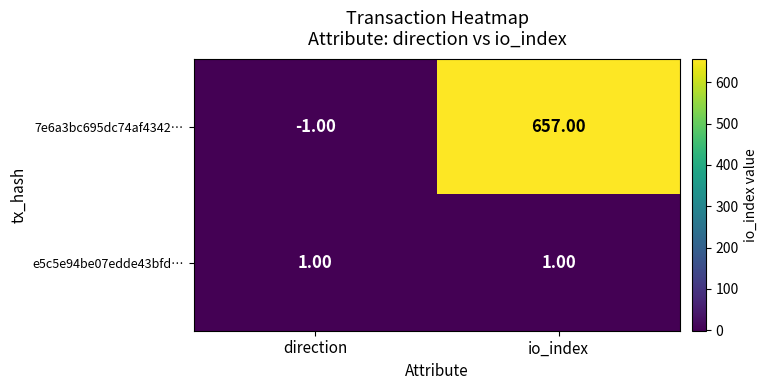

How many series are shown in this chart?

2